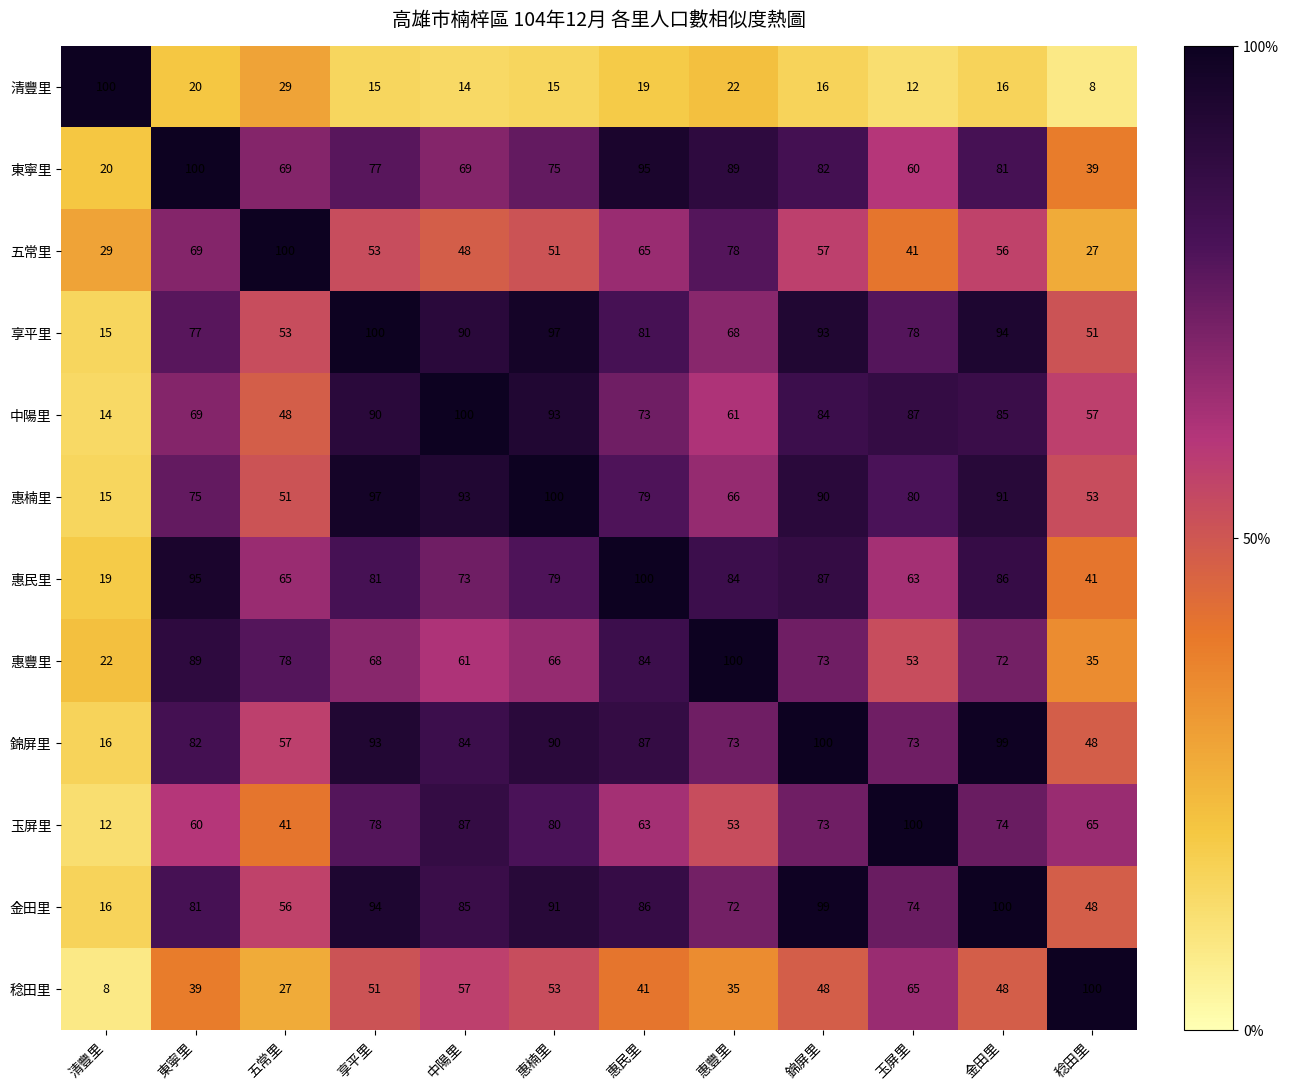

How many data points does each series have?

12